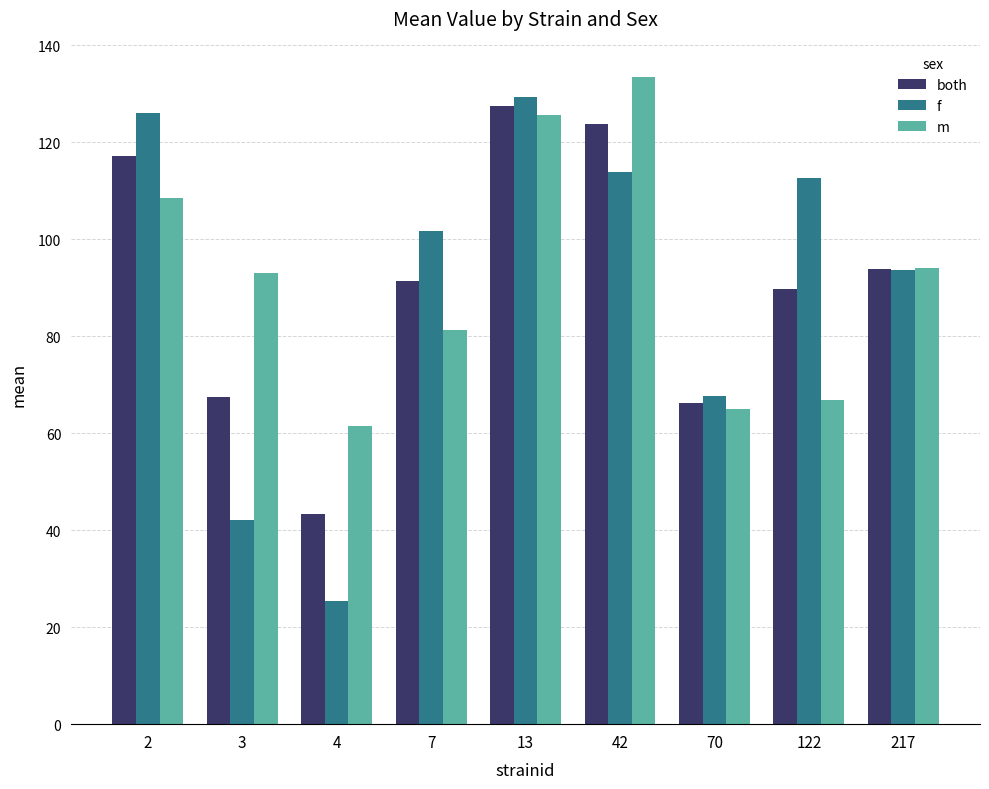

Reading left to right, what are all the values shown in this chart?

both: 2=117.3	3=67.5	4=43.4	7=91.5	13=127.5	42=123.8	70=66.3	122=89.8	217=93.8
f: 2=126.1	3=42.0	4=25.4	7=101.6	13=129.3	42=114.0	70=67.7	122=112.7	217=93.6
m: 2=108.5	3=93.1	4=61.5	7=81.4	13=125.6	42=133.5	70=65.0	122=66.9	217=94.1